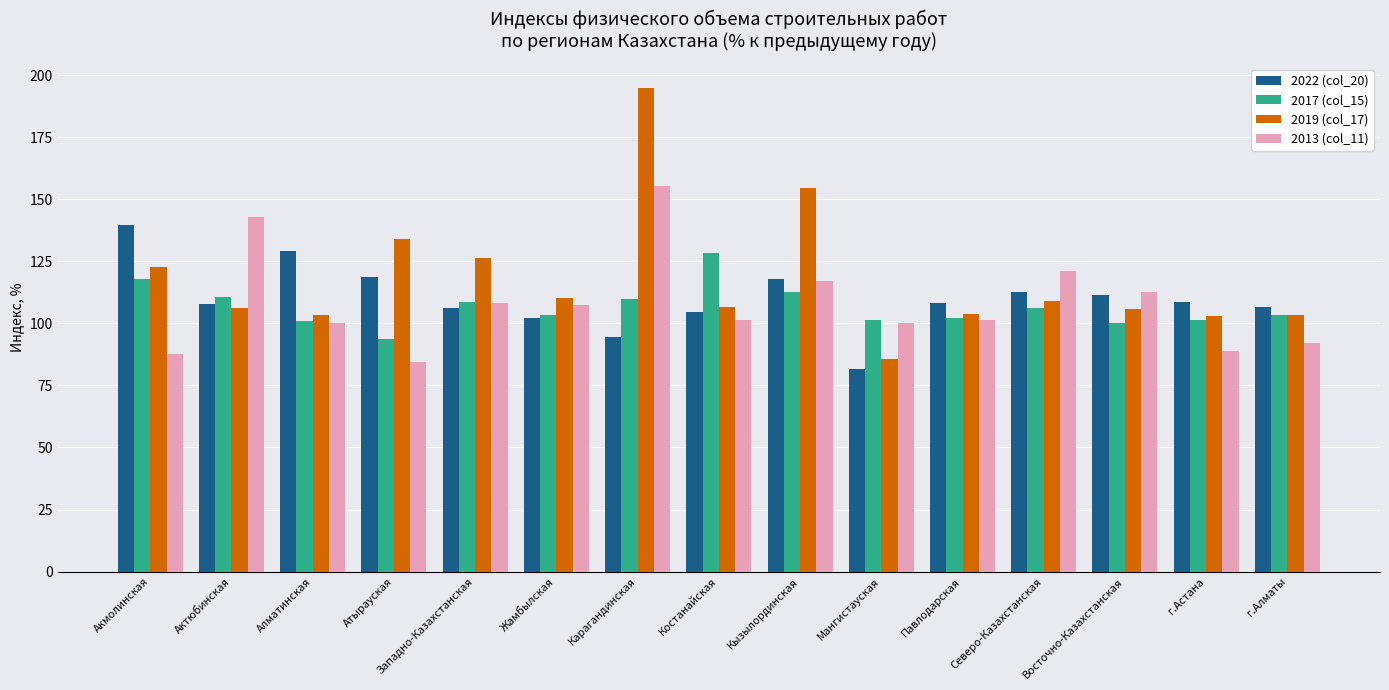

Which category has the lowest value in the 2017 (col_15) series?

Атырауская